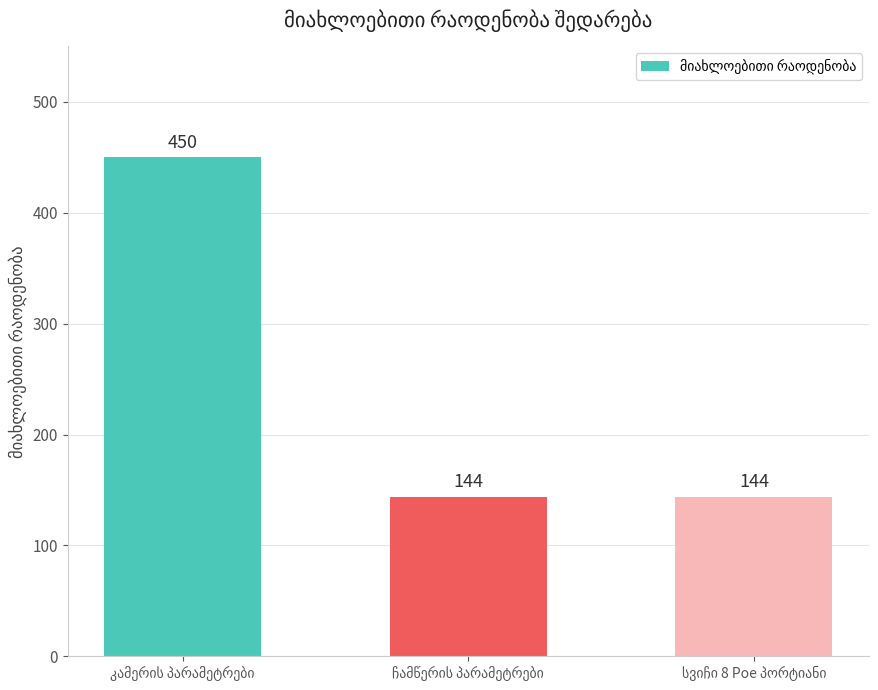

What is the difference between the maximum and minimum values?

306